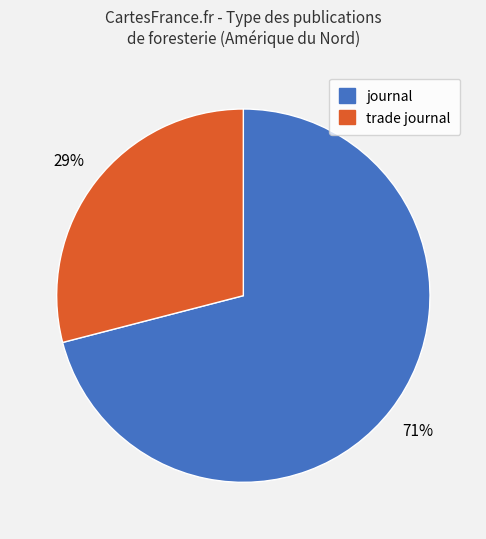

Is the sum of trade journal and journal greater than half?

Yes